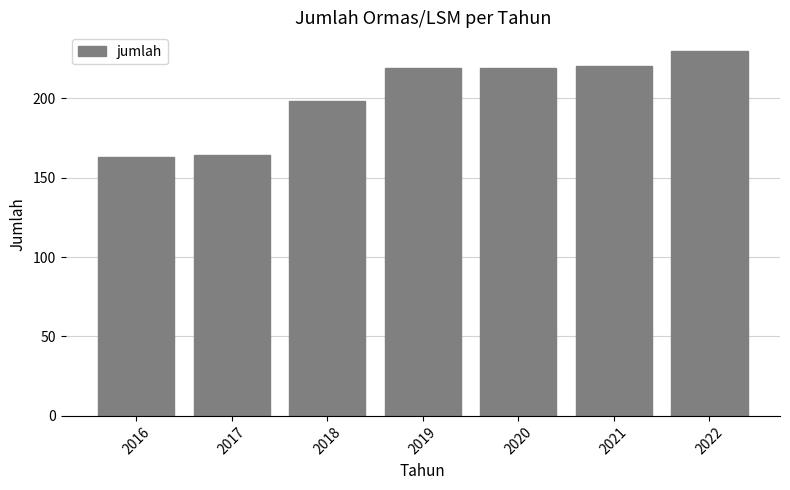

Reading left to right, list all the values displayed in this chart.

163	164	198	219	219	220	230